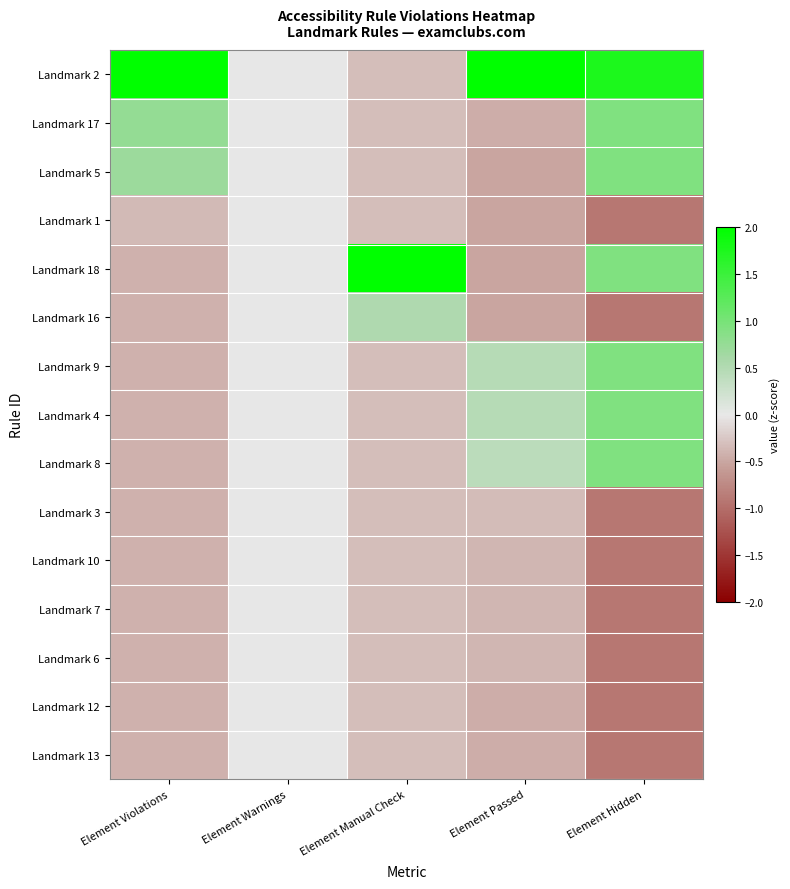

Between Element Warnings and Element Passed, which is larger?

Element Passed